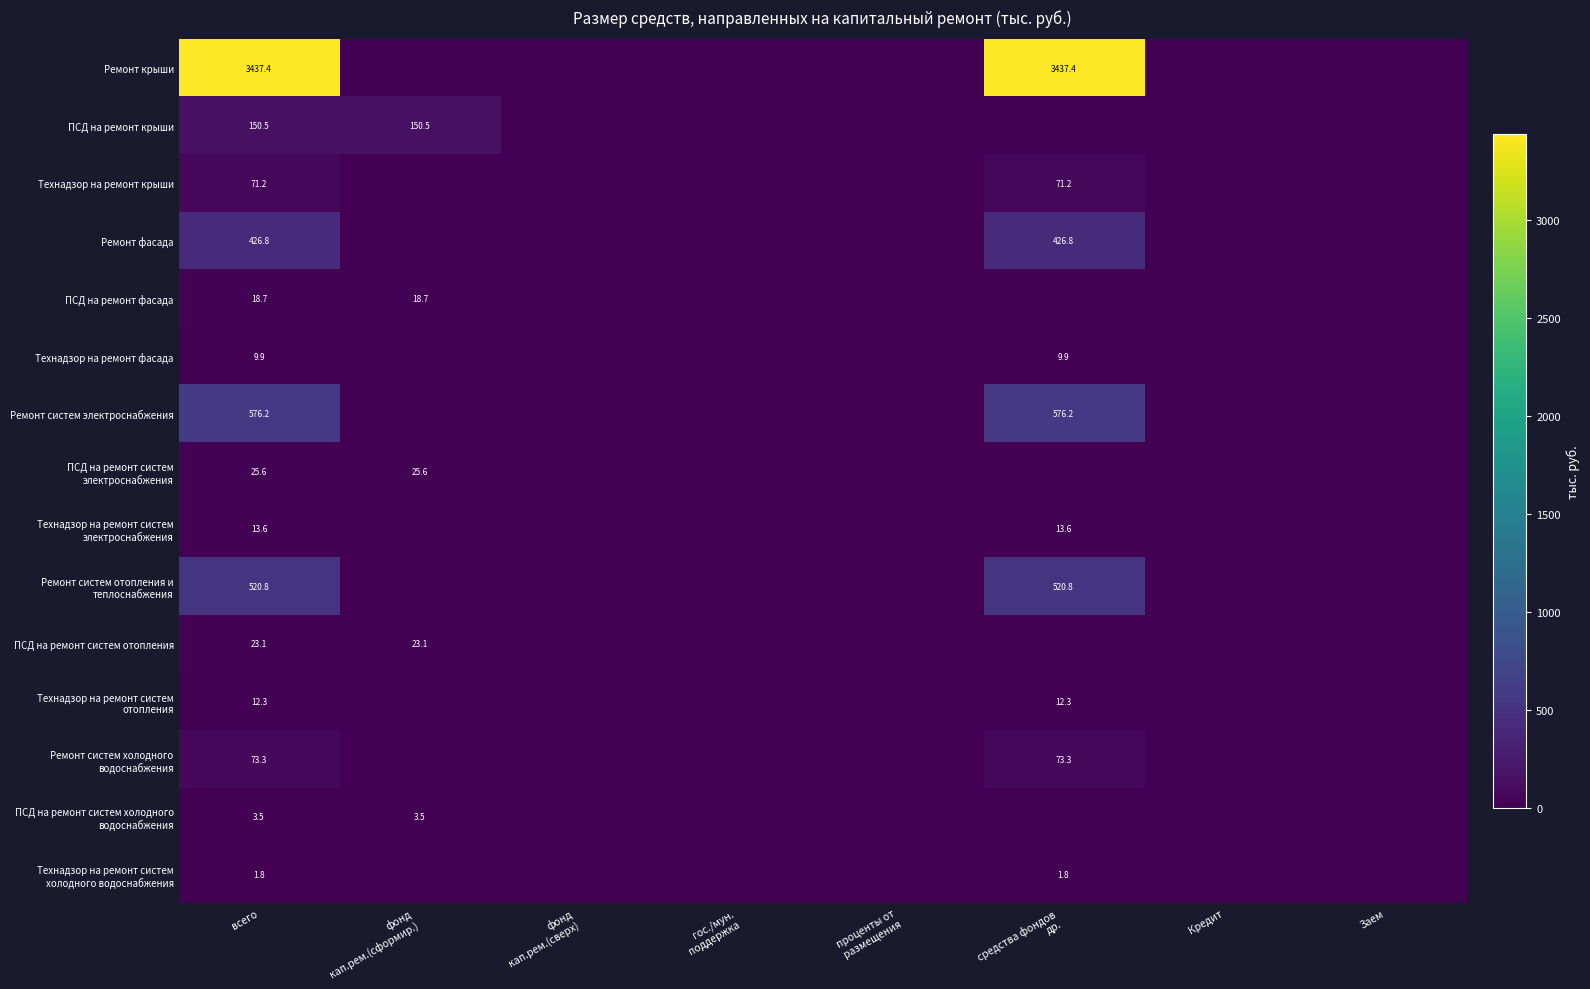

True or false: Технадзор на ремонт крыши has a value of 71.2 at всего.

True